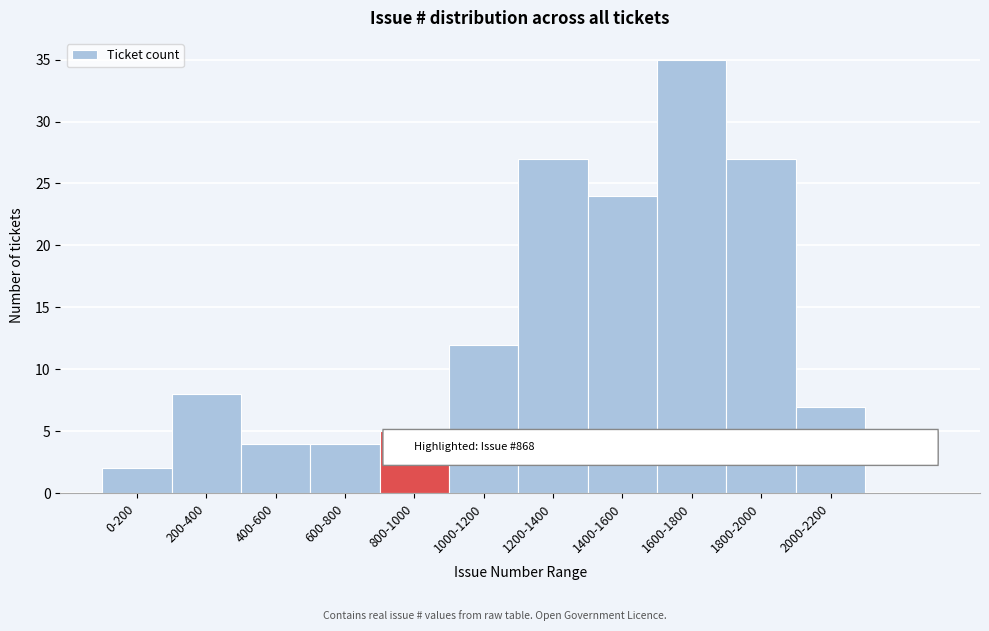

Reading left to right, extract all data points from this chart.

2	8	4	4	5	12	27	24	35	27	7